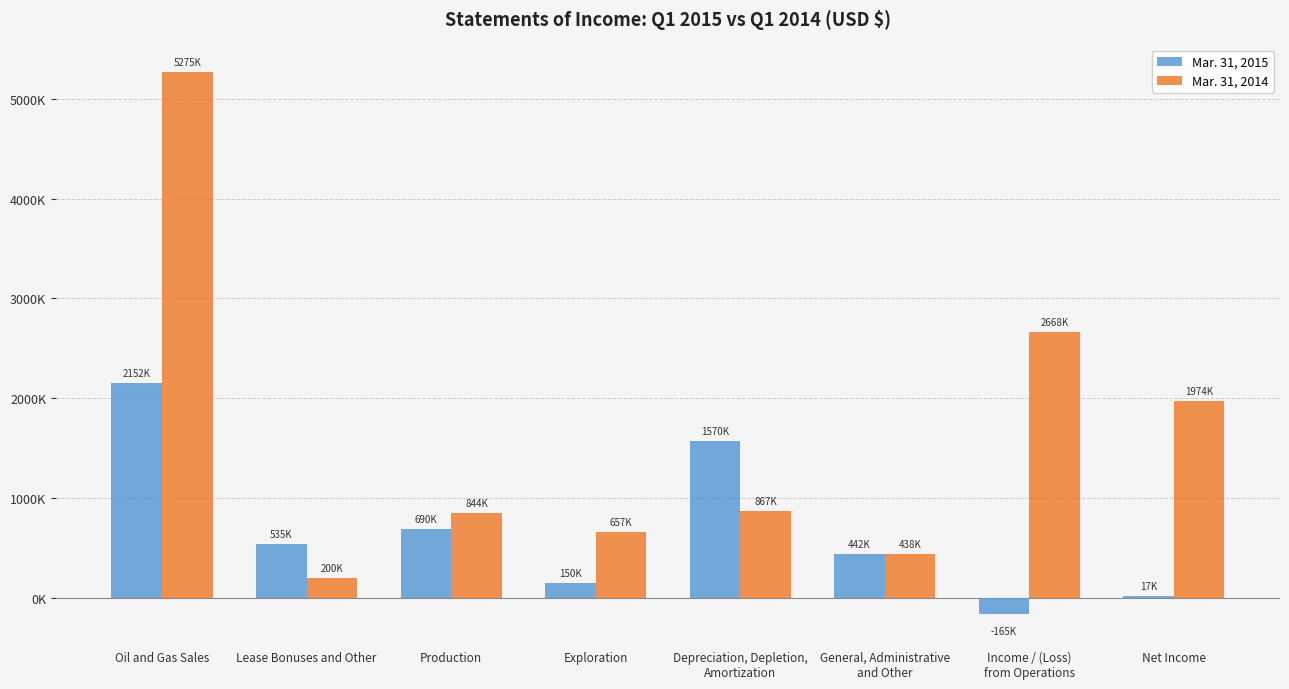

Which series has the widest spread of values?

Mar. 31, 2014